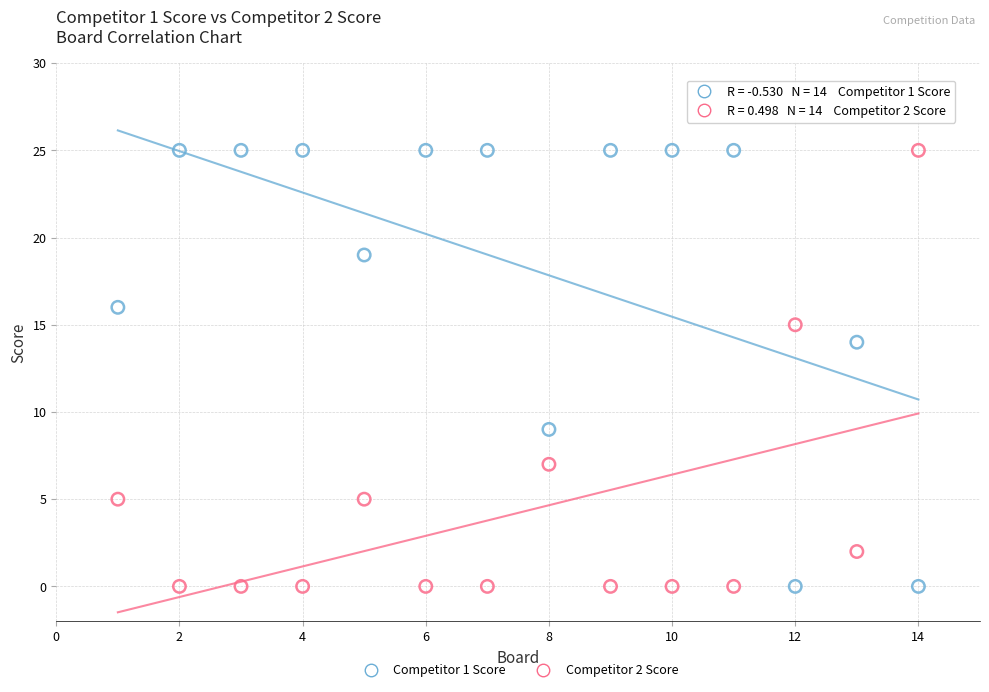

Across all series, what Y value is closest to 12?

14